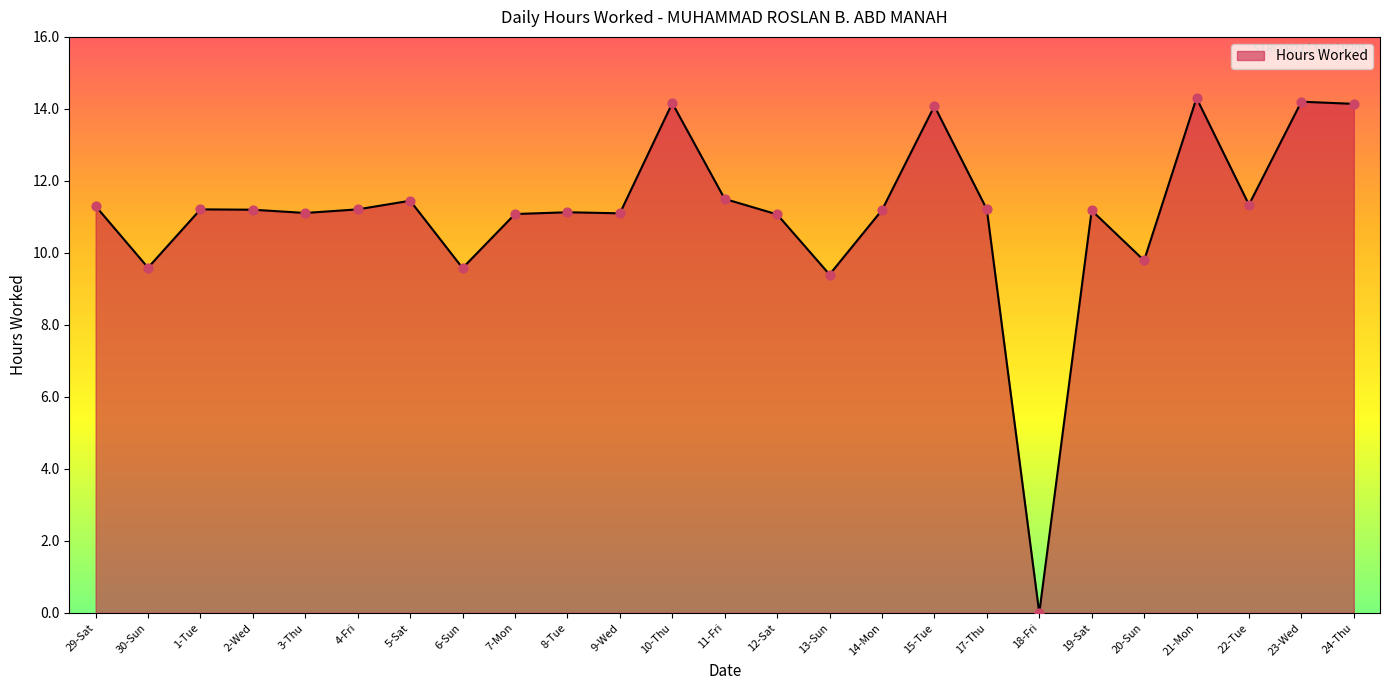

What is the change in value from 10-Thu to 20-Sun?

-4.4